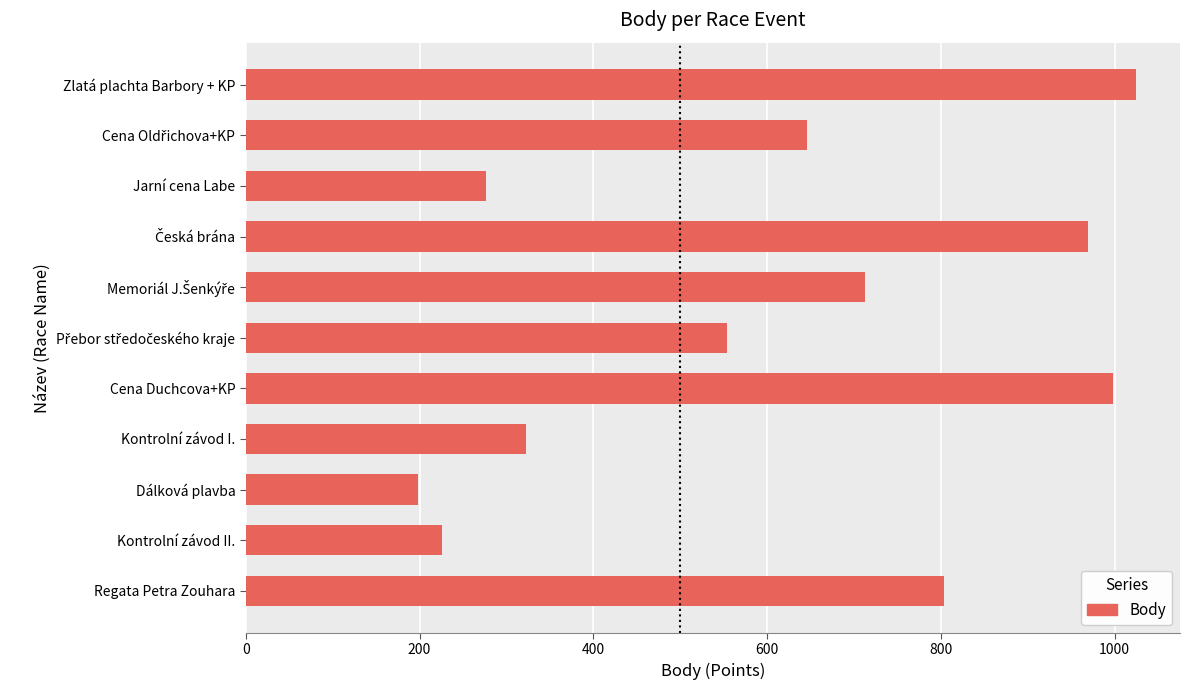

What is the ratio of the value at Jarní cena Labe to the value at Dálková plavba?

1.4